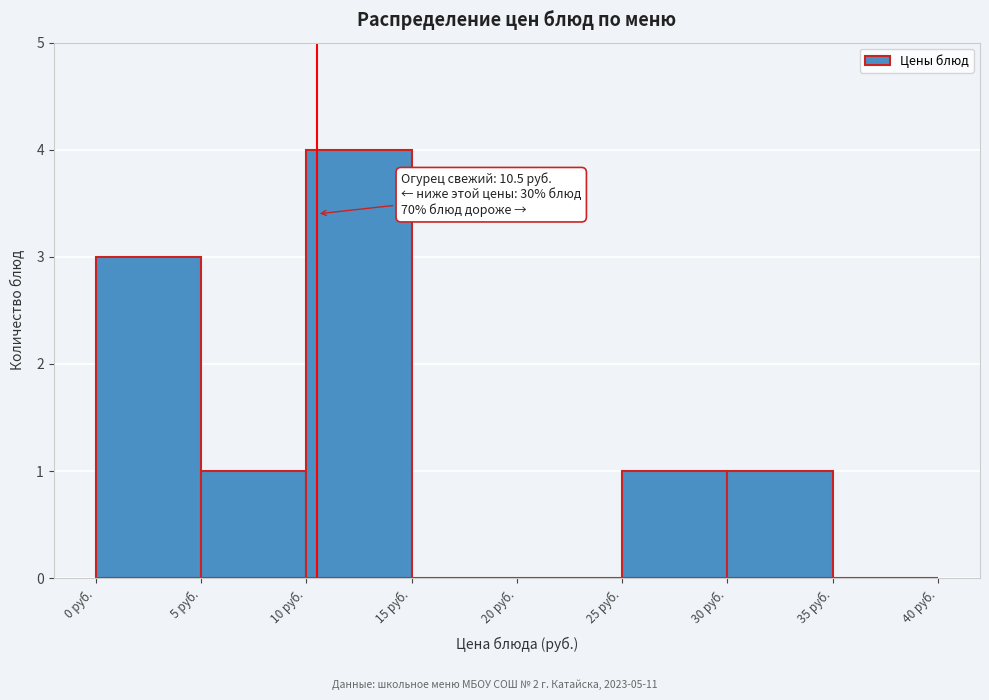

Which range on the x-axis has the tallest bar?

10 to 15